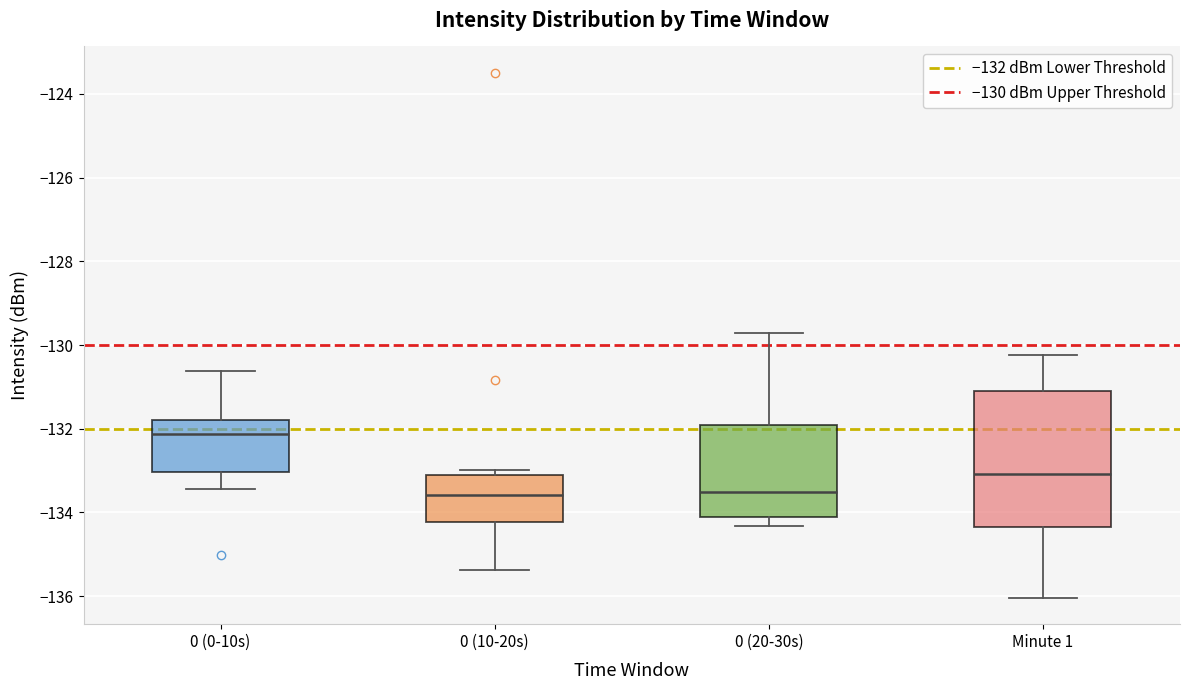

Reading left to right, transcribe this box plot: for each box, give where its median line is, the range the box spans, and where its two whiskers end, as read against the y-axis. The values are not printed on the chart, so give them approximately, as read against the axis.

0 (0-10s): median -132.2, box -133.0 to -131.8, whiskers -133.4 to -130.6
0 (10-20s): median -133.6, box -134.2 to -133.0, whiskers -135.4 to -133.0 (just above the box's upper edge)
0 (20-30s): median -133.6, box -134.2 to -132.0, whiskers -134.4 to -129.8
Minute 1: median -133.0, box -134.4 to -131.0, whiskers -136.0 to -130.2